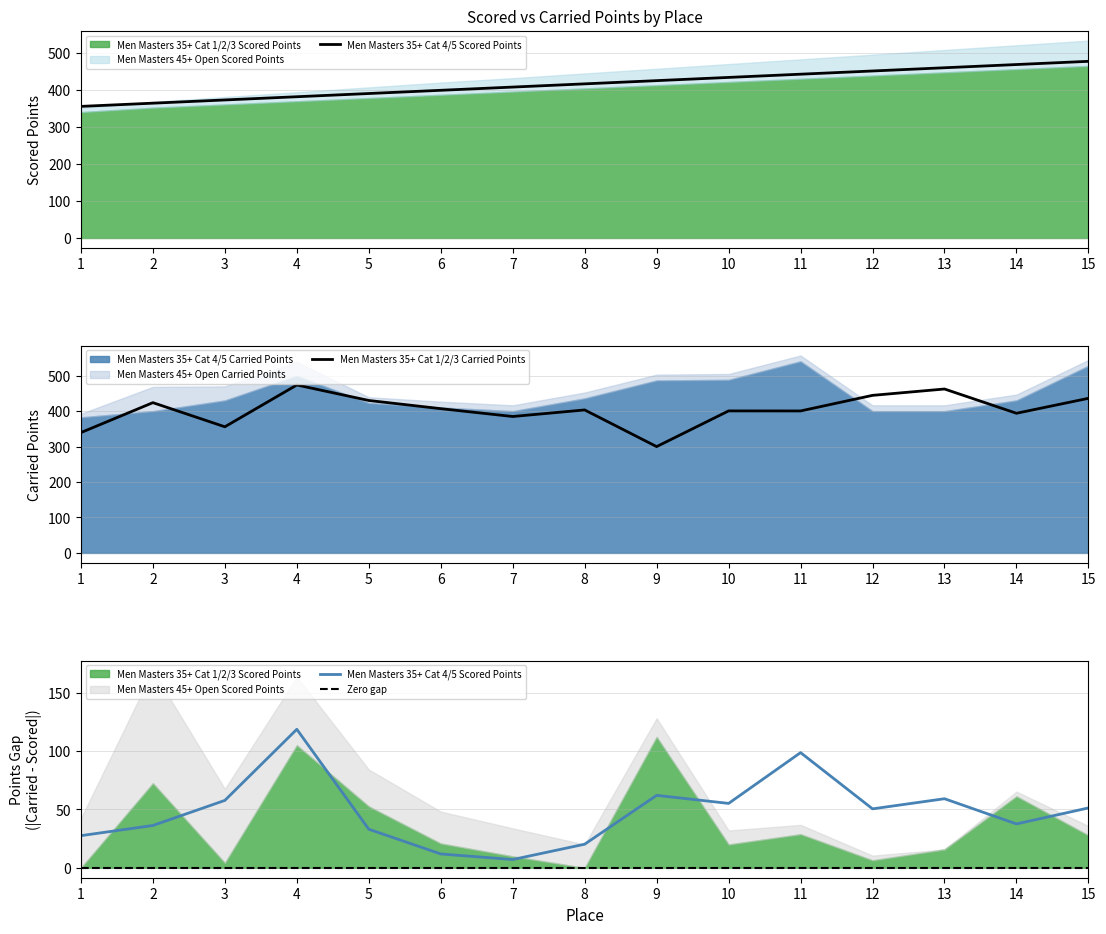

Which series has the largest range (max minus min)?

Men Masters 35+ Cat 1/2/3 Carried Points